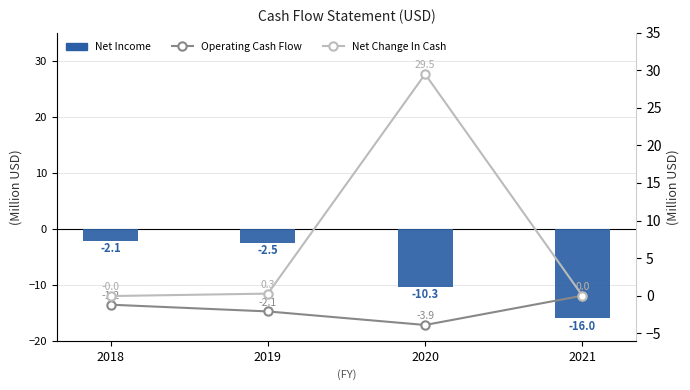

What is the spread (max minus min) of values at 2020?

39.8